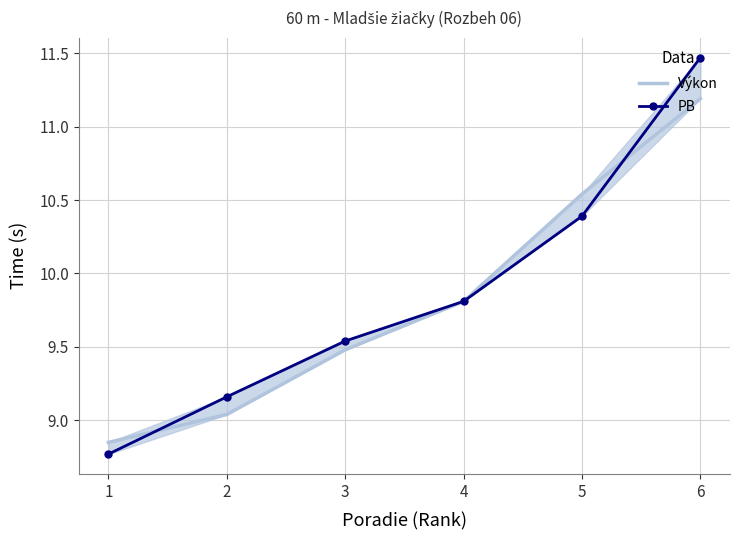

Between 2 and 6, which series saw the biggest shift?

PB (experimental)